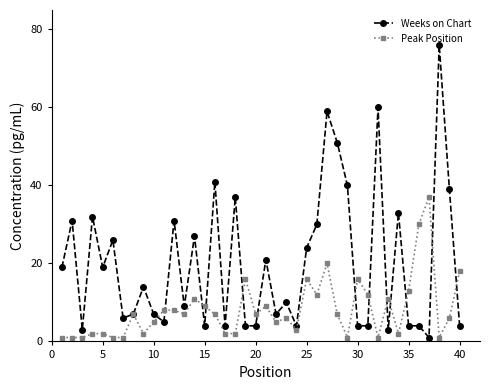

Does the chart display data point markers on the line(s)?

Yes